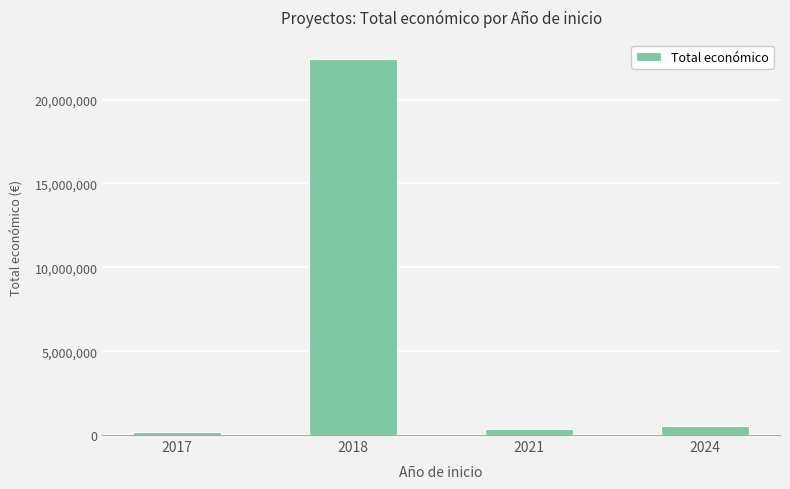

Reading left to right, extract all data points from this chart.

2017=171924	2018=22449765	2021=380777	2024=544746